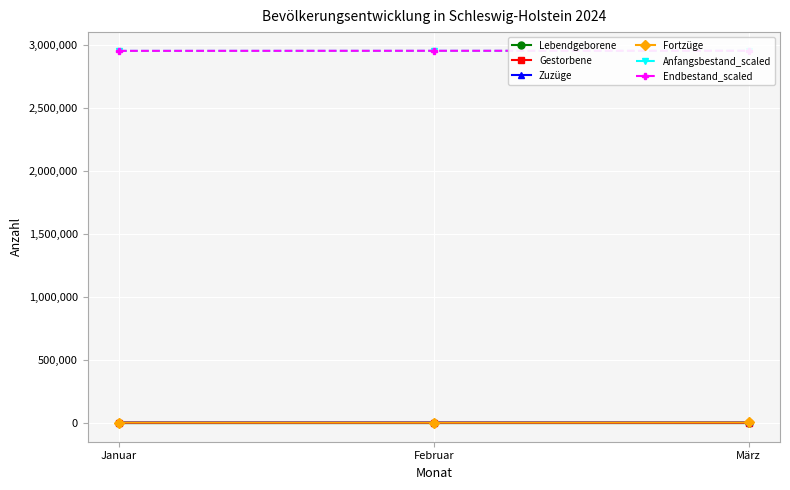

Between Januar and März, which is larger?

März